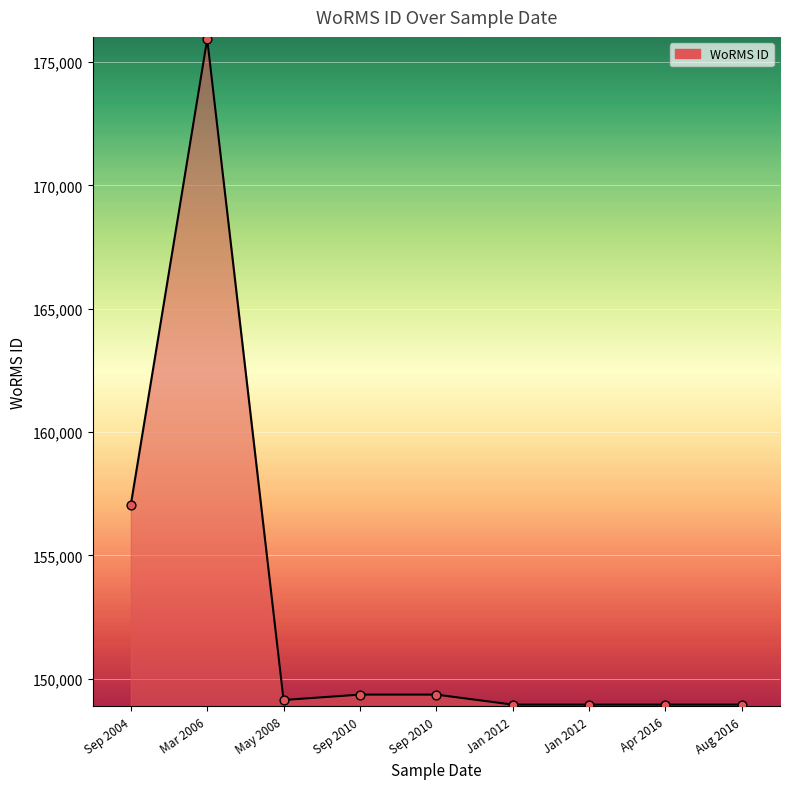

How many lines are shown in the chart?

1